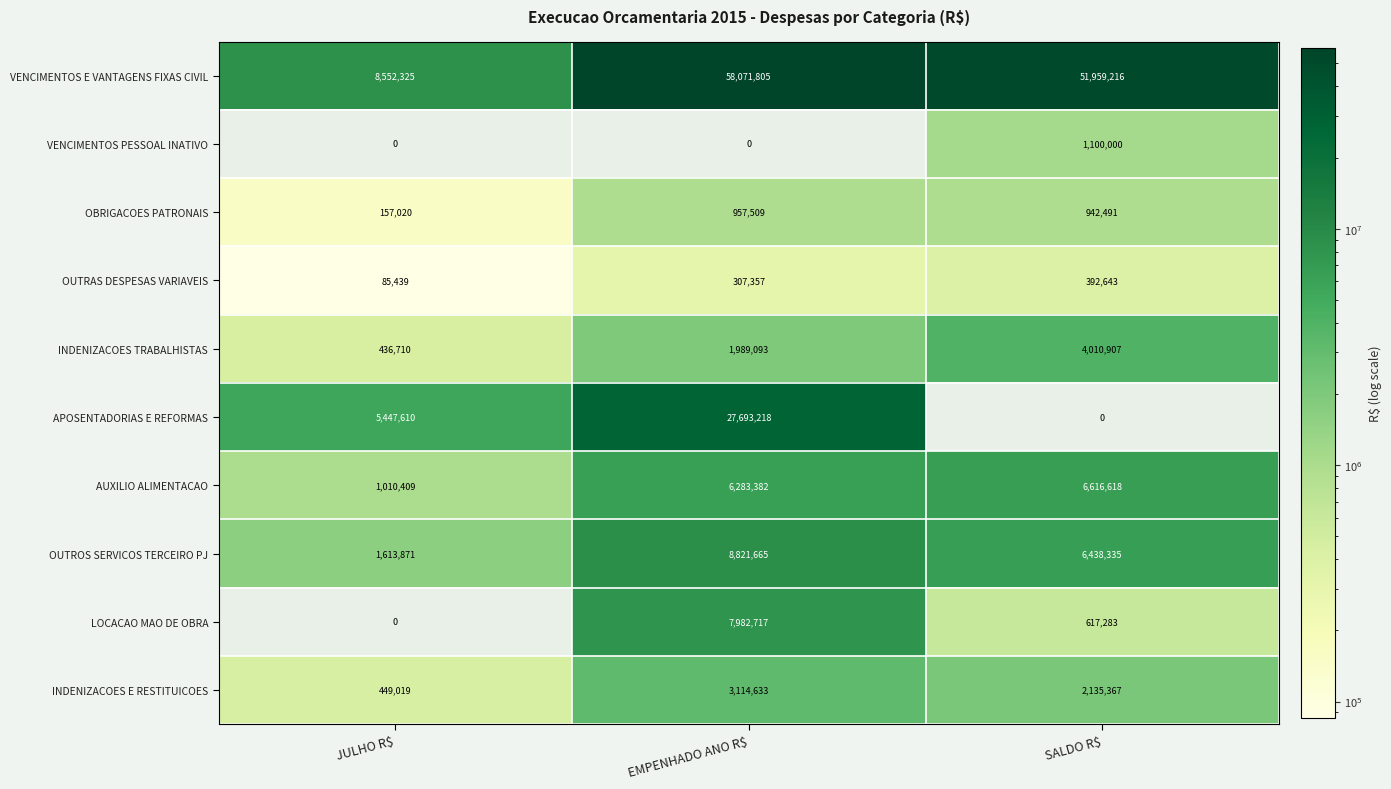

Rank the series by their maximum value, from highest to lowest.

VENCIMENTOS E VANTAGENS FIXAS CIVIL, APOSENTADORIAS E REFORMAS, OUTROS SERVICOS TERCEIRO PJ, LOCACAO MAO DE OBRA, AUXILIO ALIMENTACAO, INDENIZACOES TRABALHISTAS, INDENIZACOES E RESTITUICOES, VENCIMENTOS PESSOAL INATIVO, OBRIGACOES PATRONAIS, OUTRAS DESPESAS VARIAVEIS